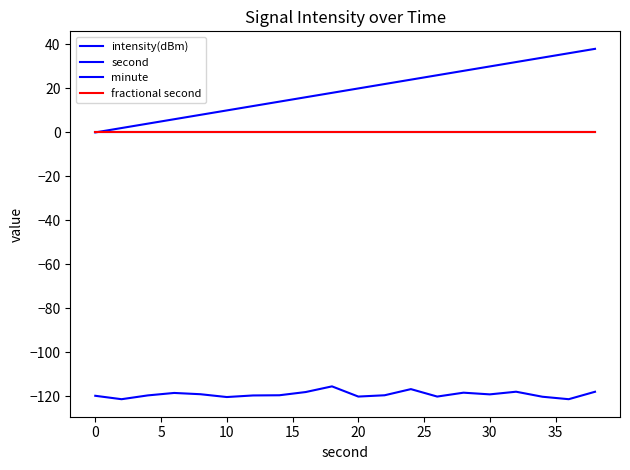

Is this an area chart (filled region under the line)?

No